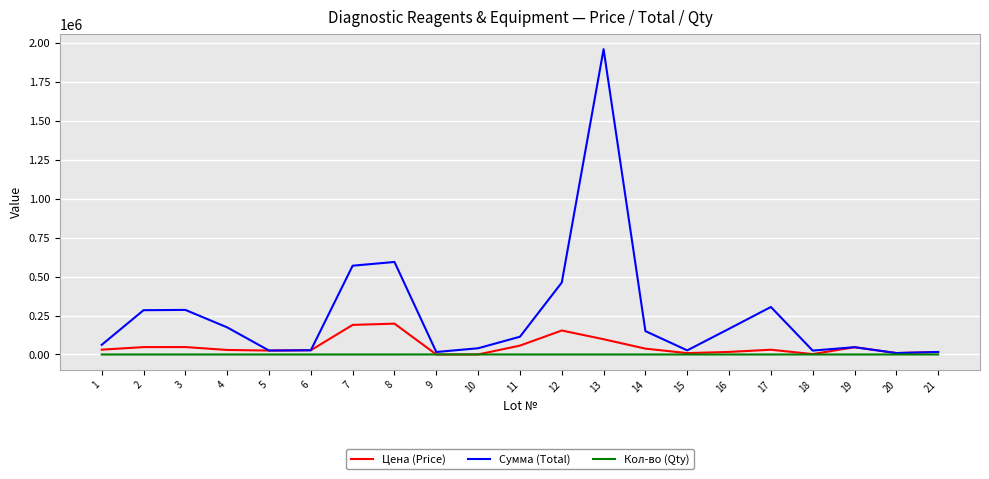

What are all the series names shown in the legend?

Цена (Price), Сумма (Total), Кол-во (Qty)